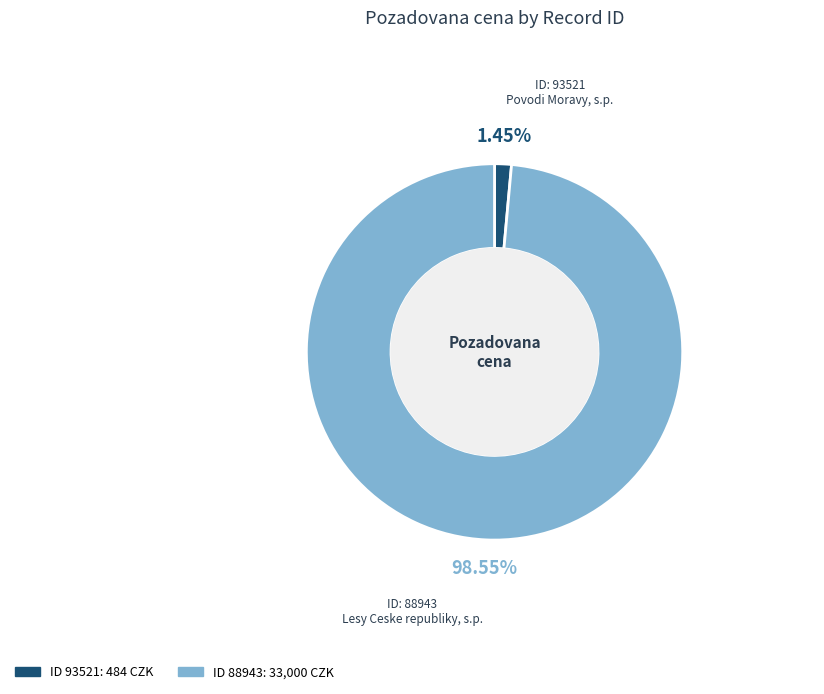

How many slices are in this pie chart?

2